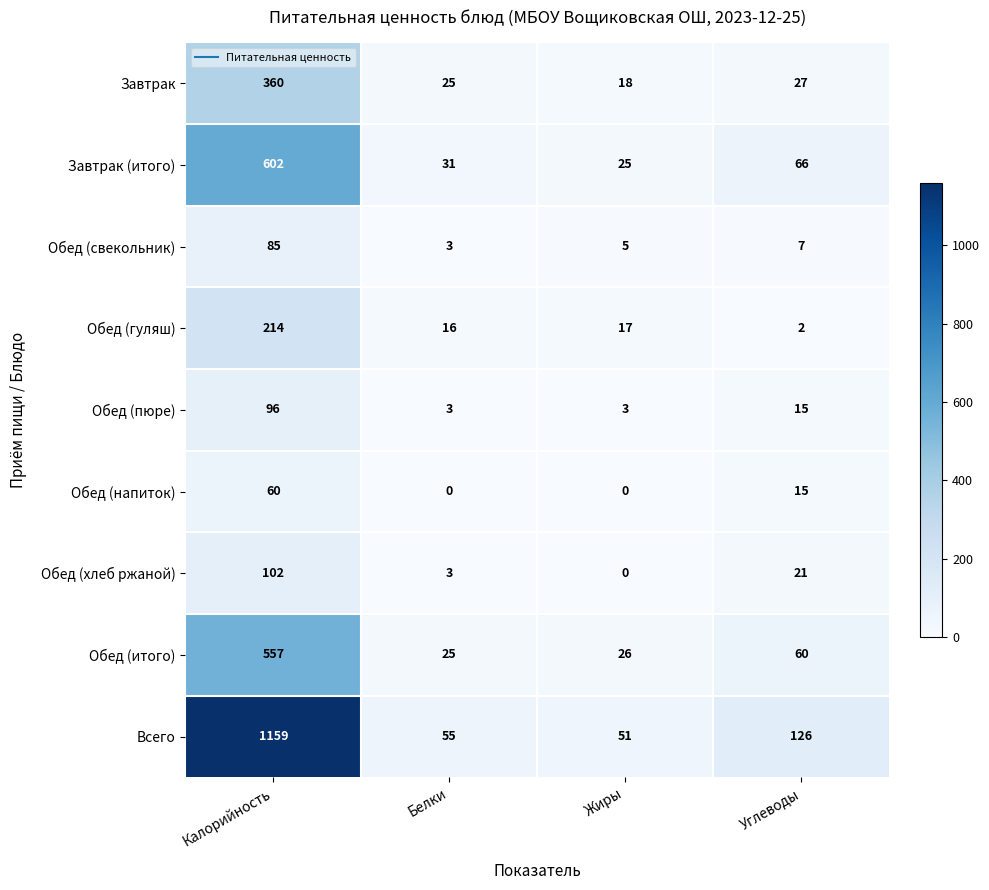

What is the highest value of the Завтрак (итого) series?

602